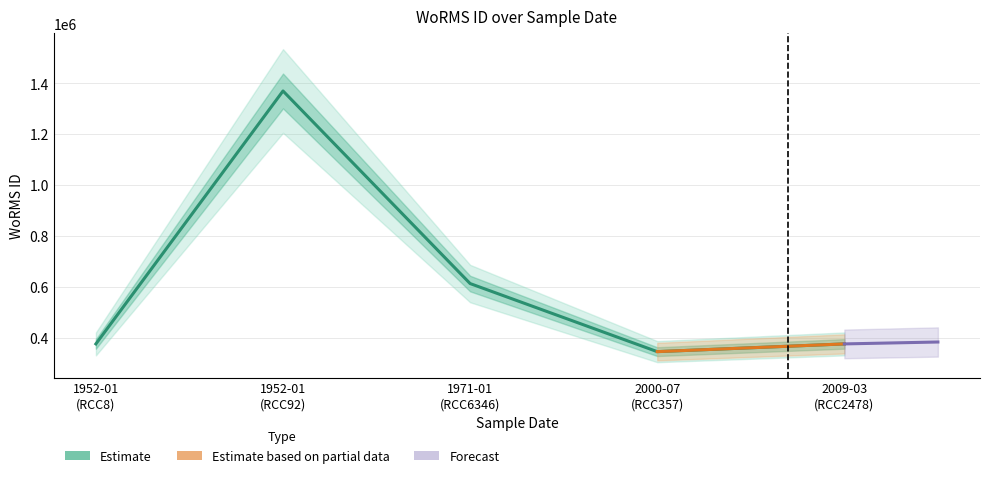

The chart shows a value of 613134 at 1971-01-01. True or false?

True